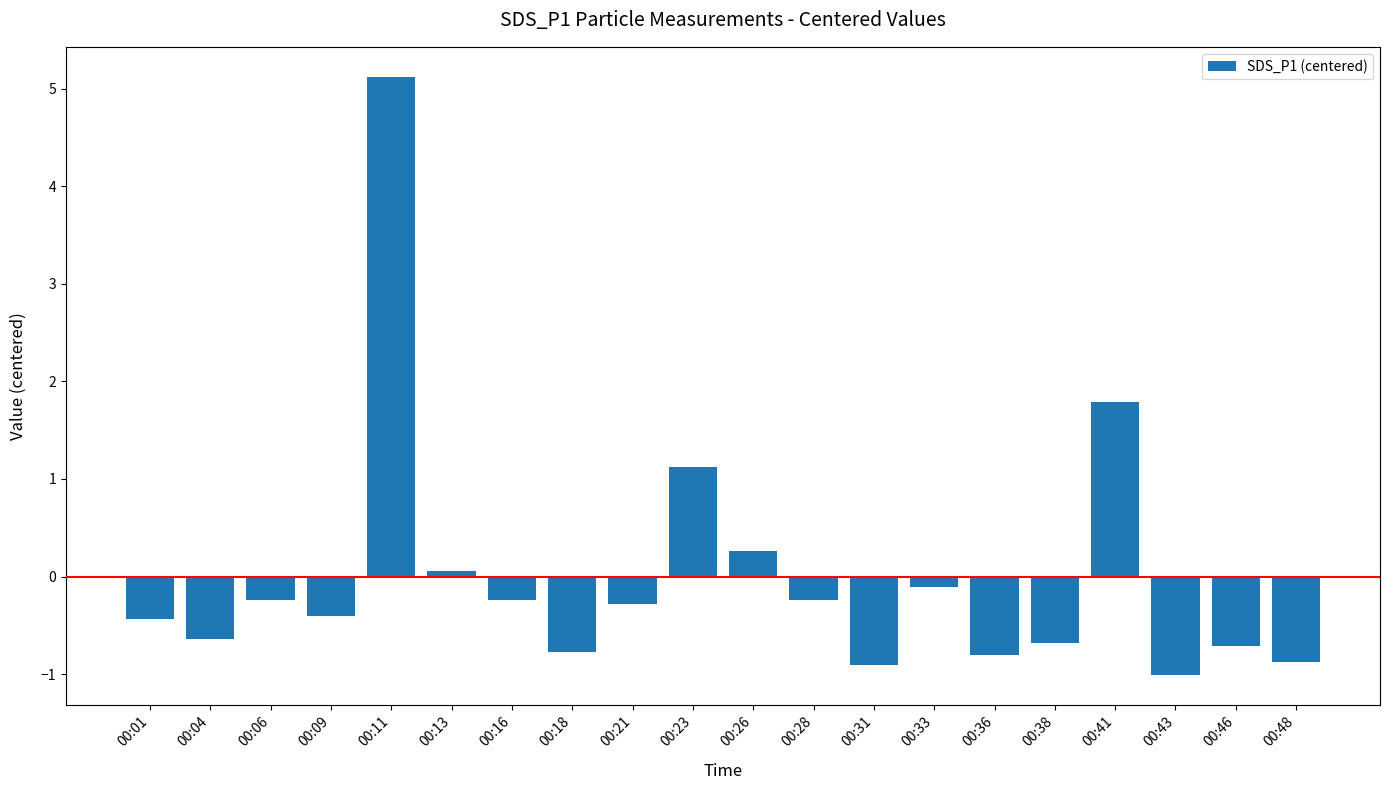

What is the difference between the values at 00:28 and 00:38?

0.4